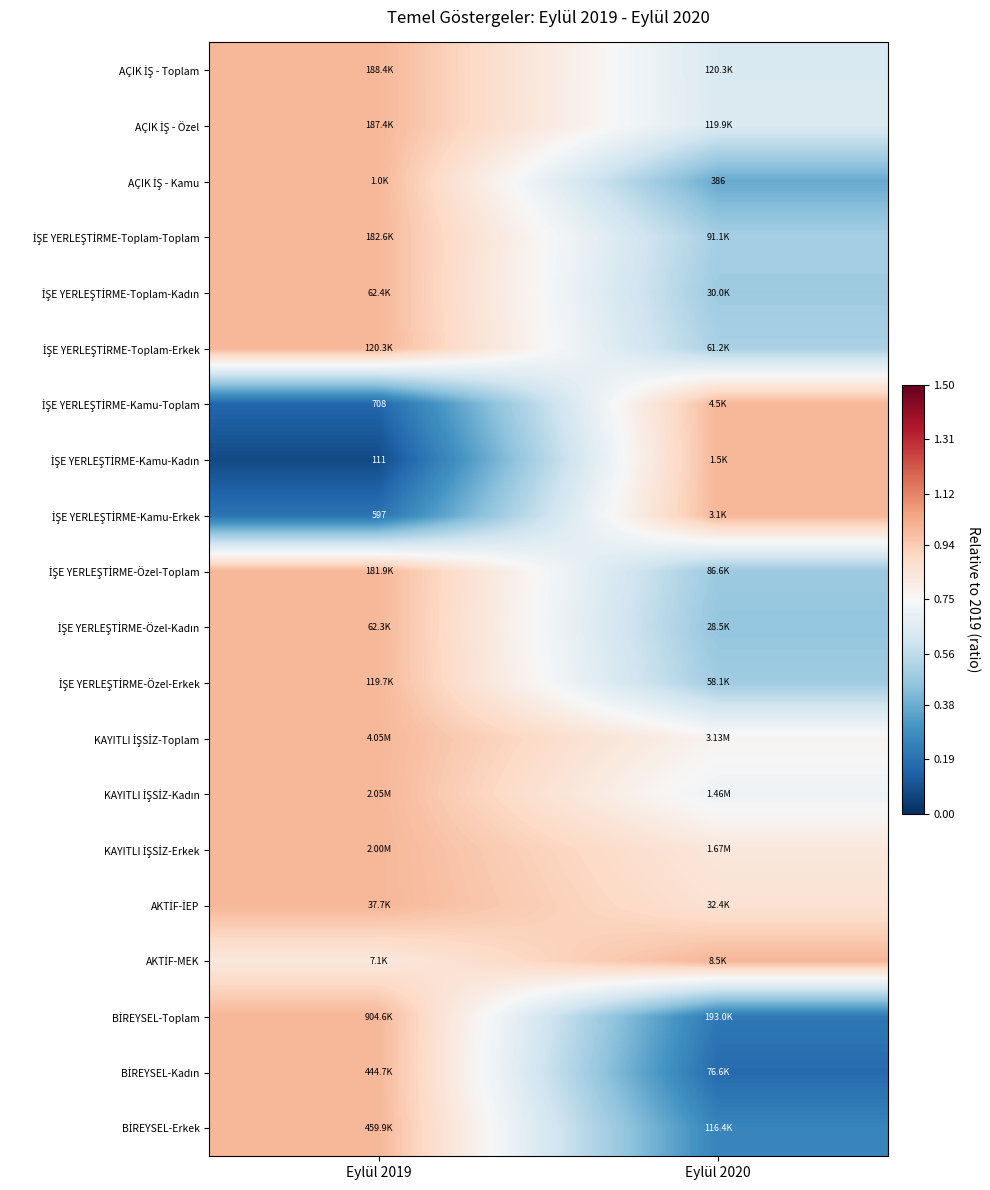

Which label corresponds to the largest value in the chart?

Eylül 2019